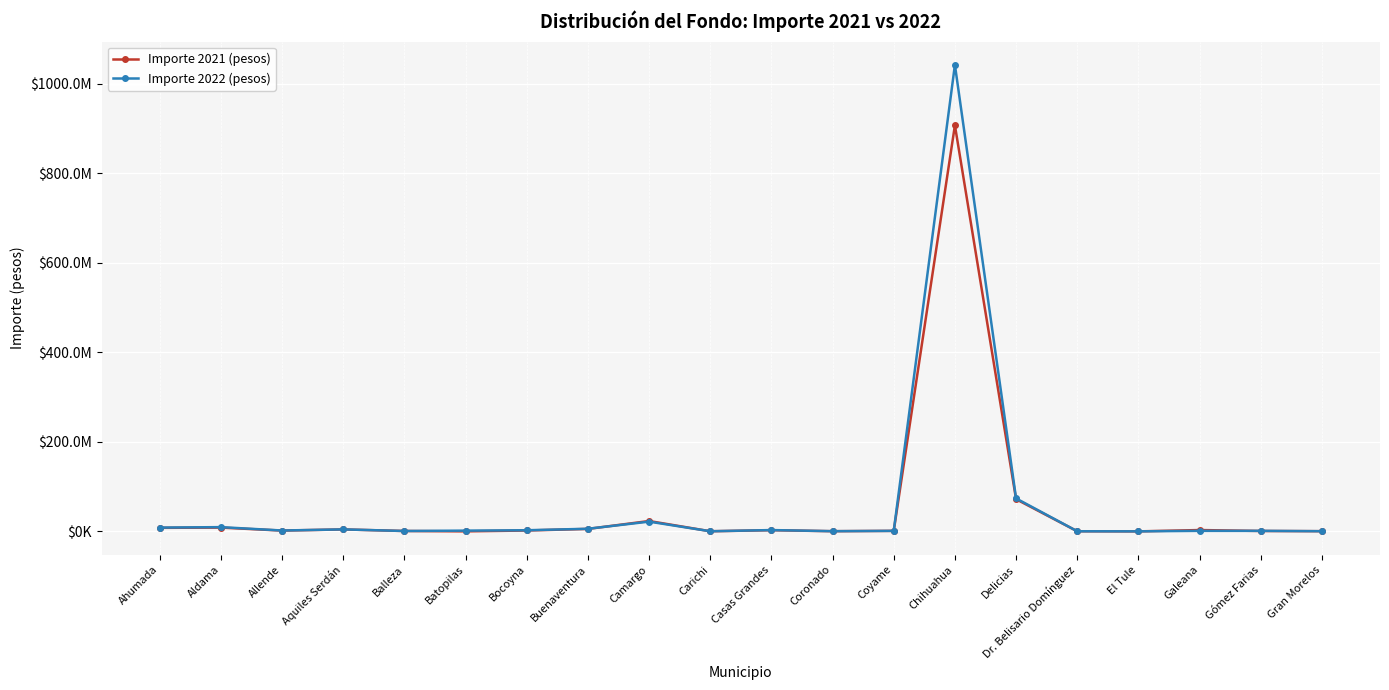

Is this an area chart (filled region under the line)?

No